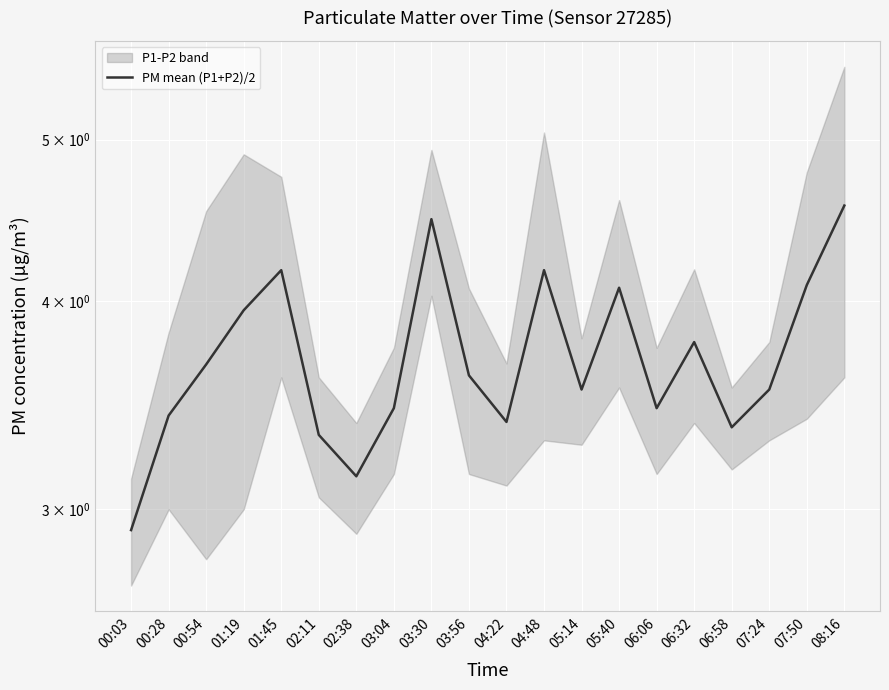

How many data points are less than 3?

1